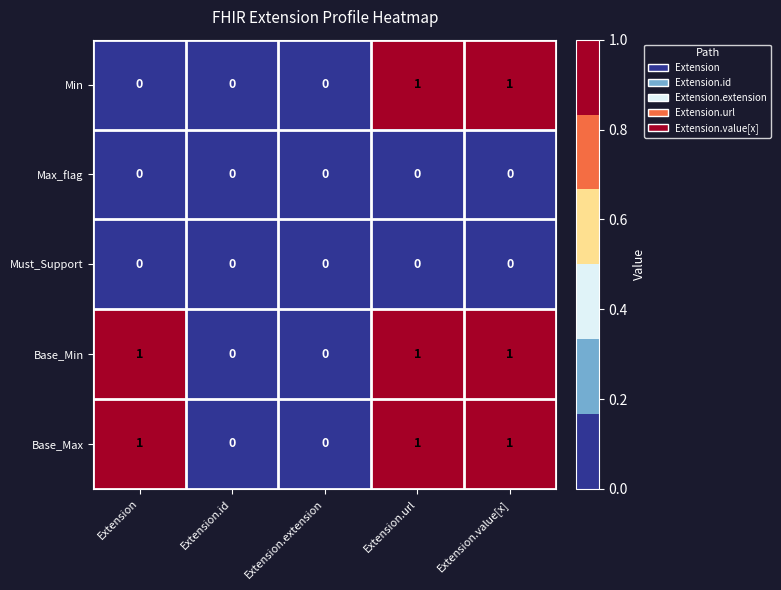

Is it true that Min equals 1 at Extension.id?

False